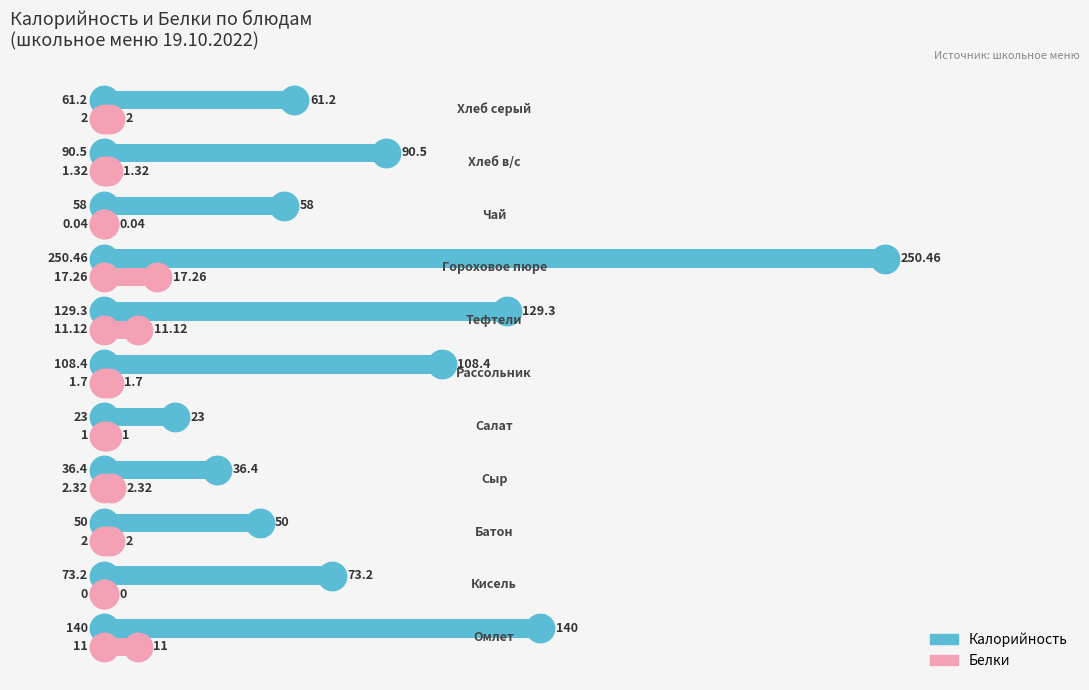

Which series reaches the minimum Y coordinate?

Белки